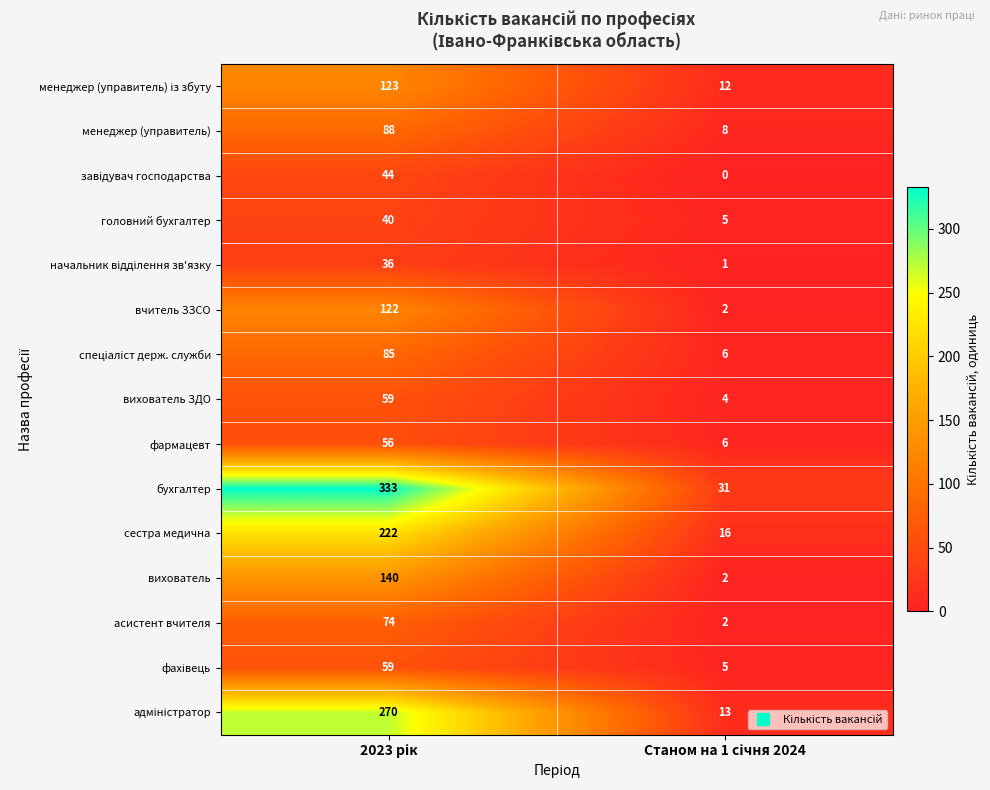

What is the maximum value shown in the chart?

333